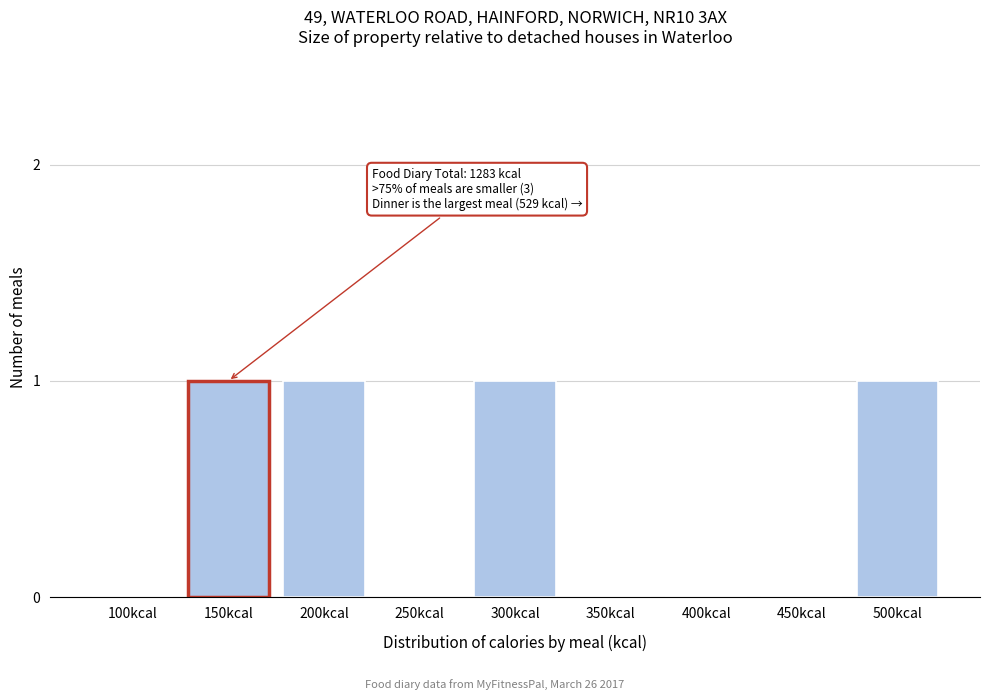

Reading left to right, what are all the values shown in this chart?

100kcal=0	150kcal=1	200kcal=1	250kcal=0	300kcal=1	350kcal=0	400kcal=0	450kcal=0	500kcal=1